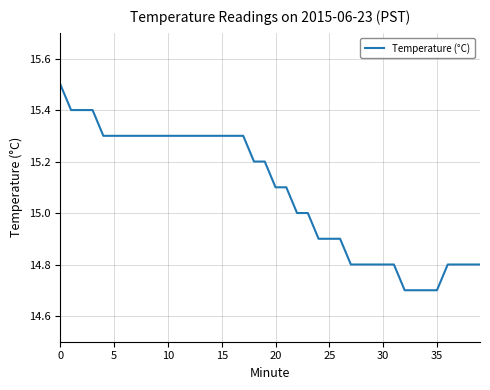

What is the smallest value displayed?

14.7